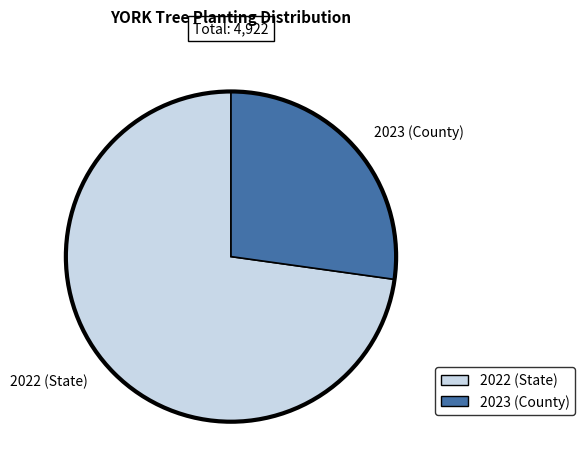

What is the ratio of the value at 2023 (County) to the value at 2022 (State)?

0.4